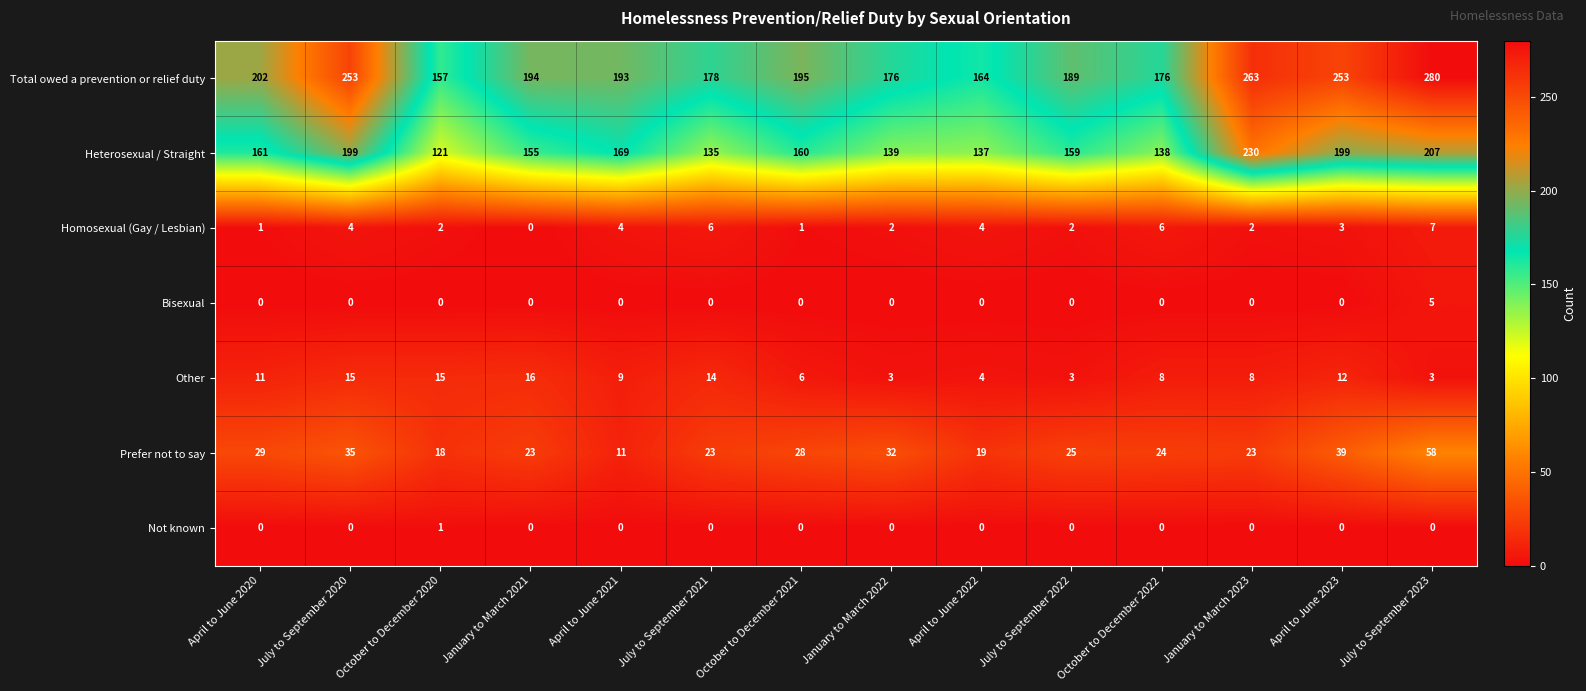

How many positive values does the Homosexual (Gay / Lesbian) series have?

13